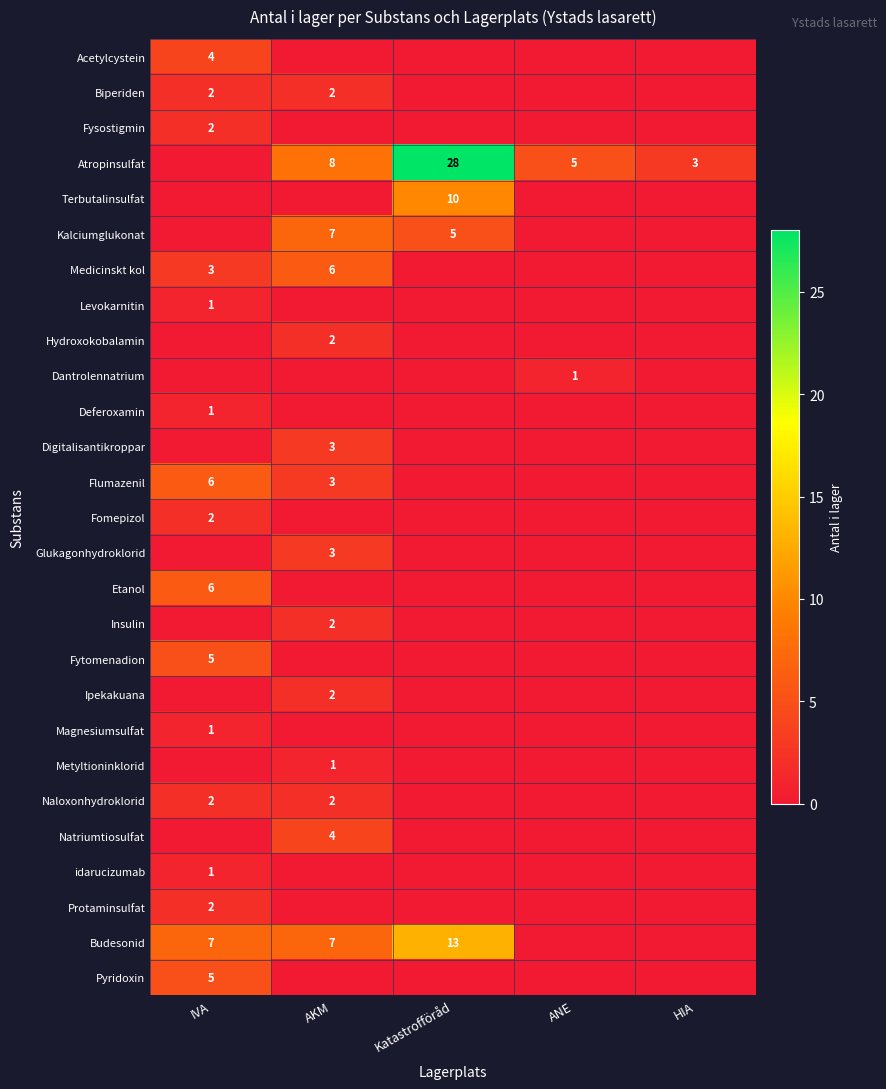

The Naloxonhydroklorid series shows 1 at IVA. True or false?

False